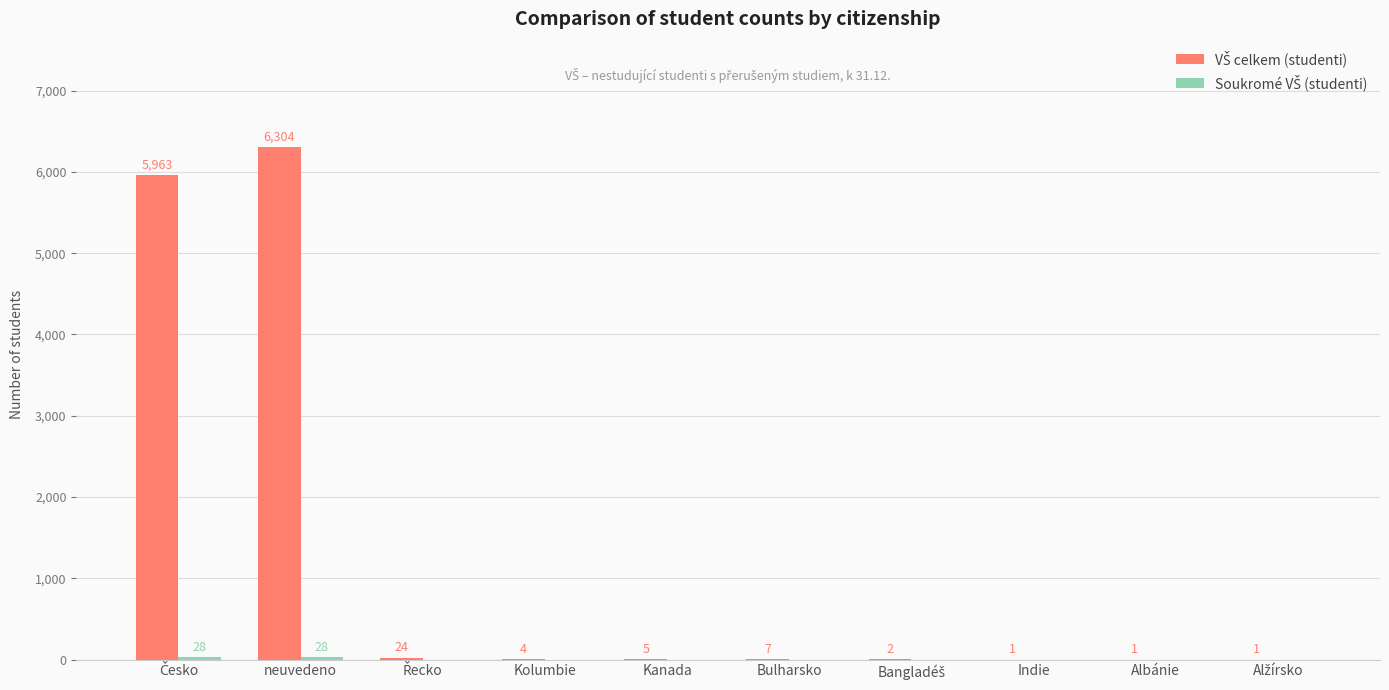

What is the total value across all series at Bulharsko?

7